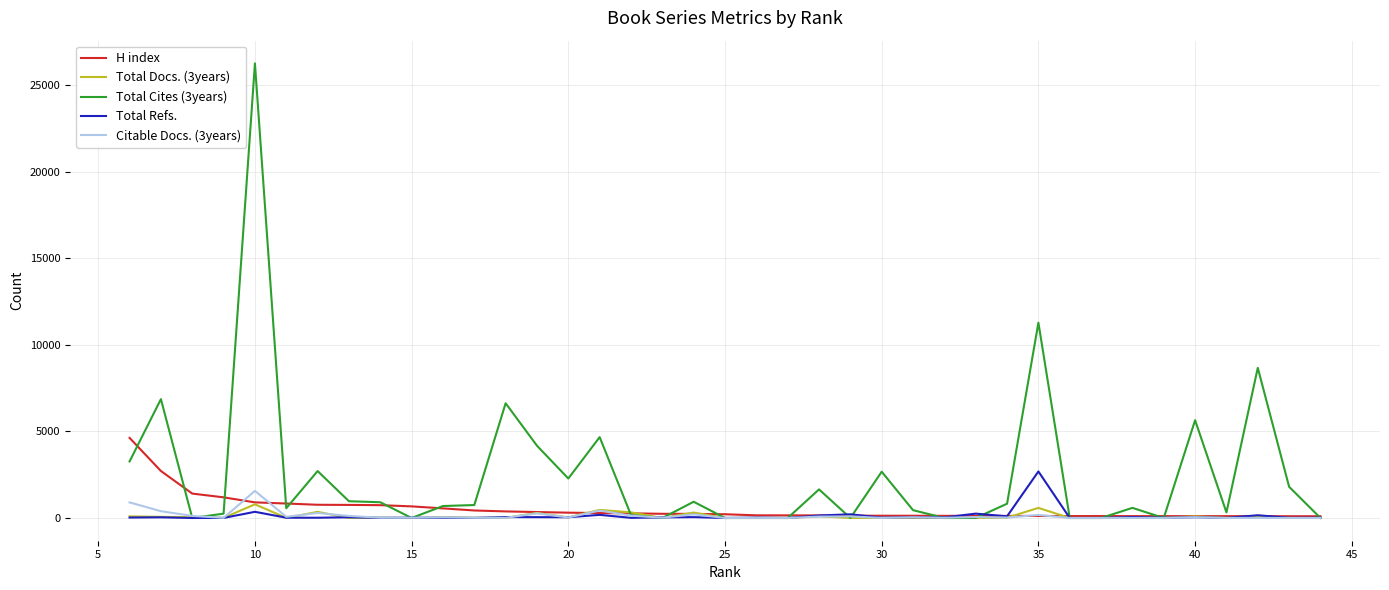

Is this an area chart (filled region under the line)?

No